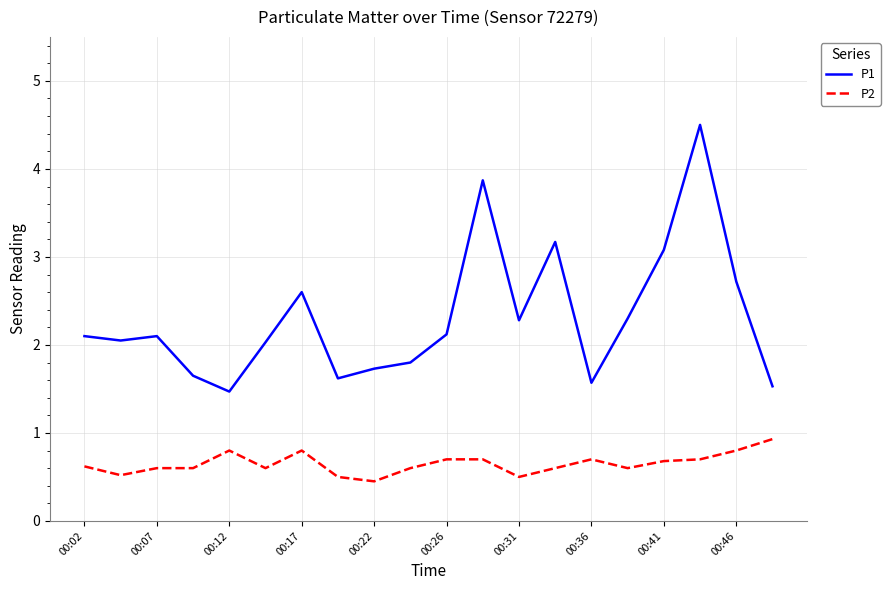

True or false: P2 and P1 intersect in this chart.

False